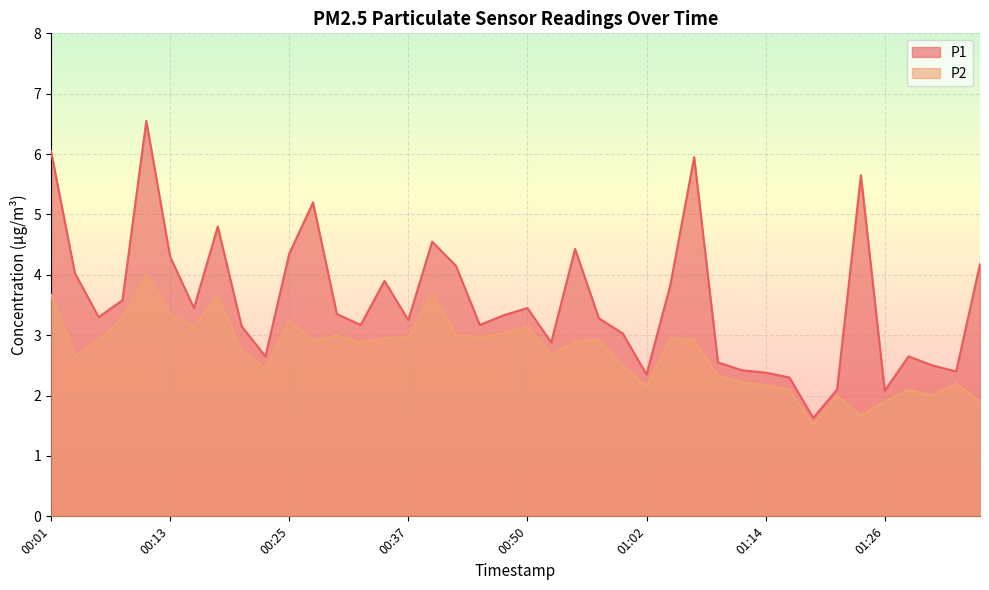

True or false: P2 has a value of 2.9 at 00:28.

True